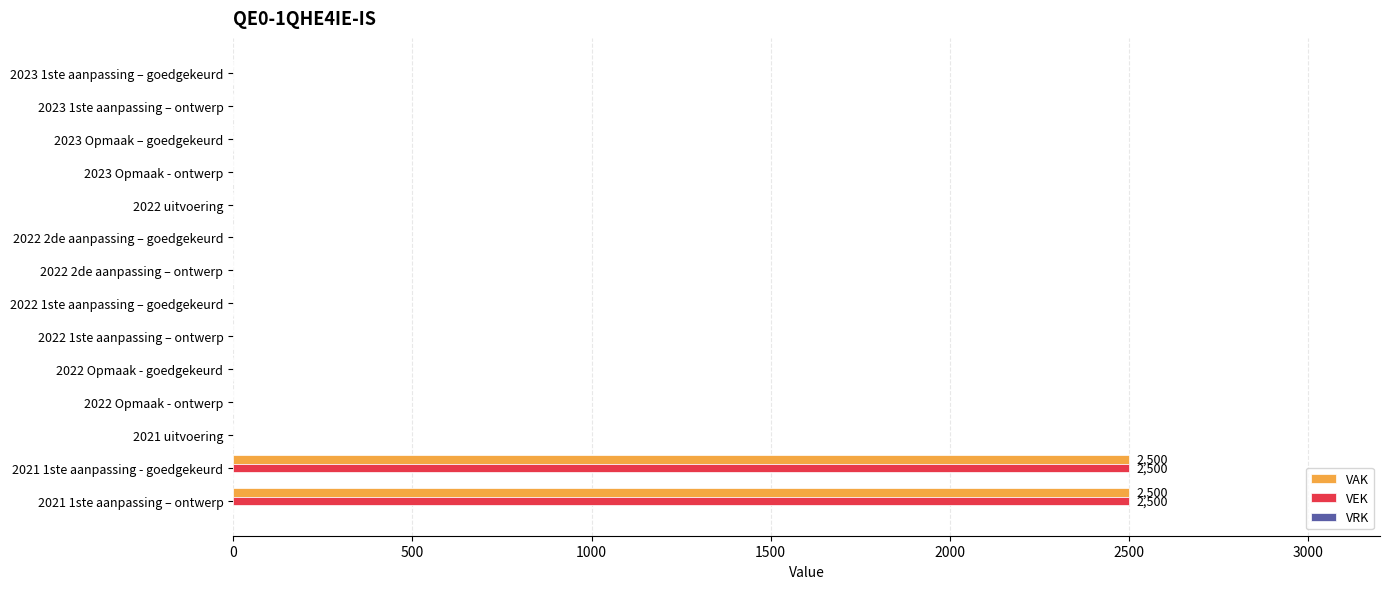

The value of VEK at 2022 1ste aanpassing – goedgekeurd is 1072. True or false?

False